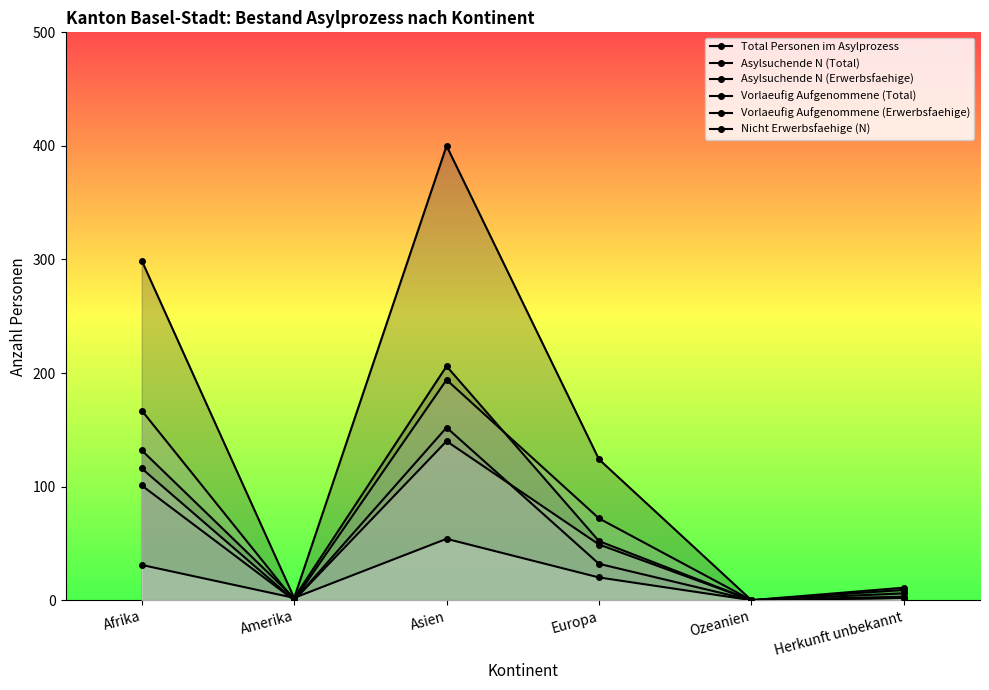

What are all the series names shown in the legend?

Total Personen im Asylprozess, Asylsuchende N (Total), Asylsuchende N (Erwerbsfaehige), Vorlaeufig Aufgenommene (Total), Vorlaeufig Aufgenommene (Erwerbsfaehige), Nicht Erwerbsfaehige (N)